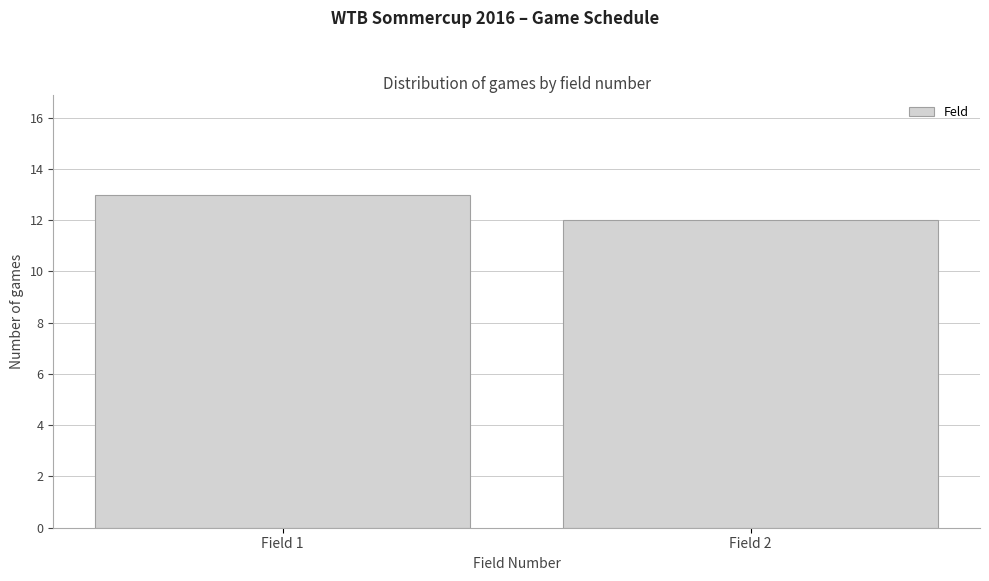

Reading right to left, extract all data points from this chart.

Field 2=12	Field 1=13